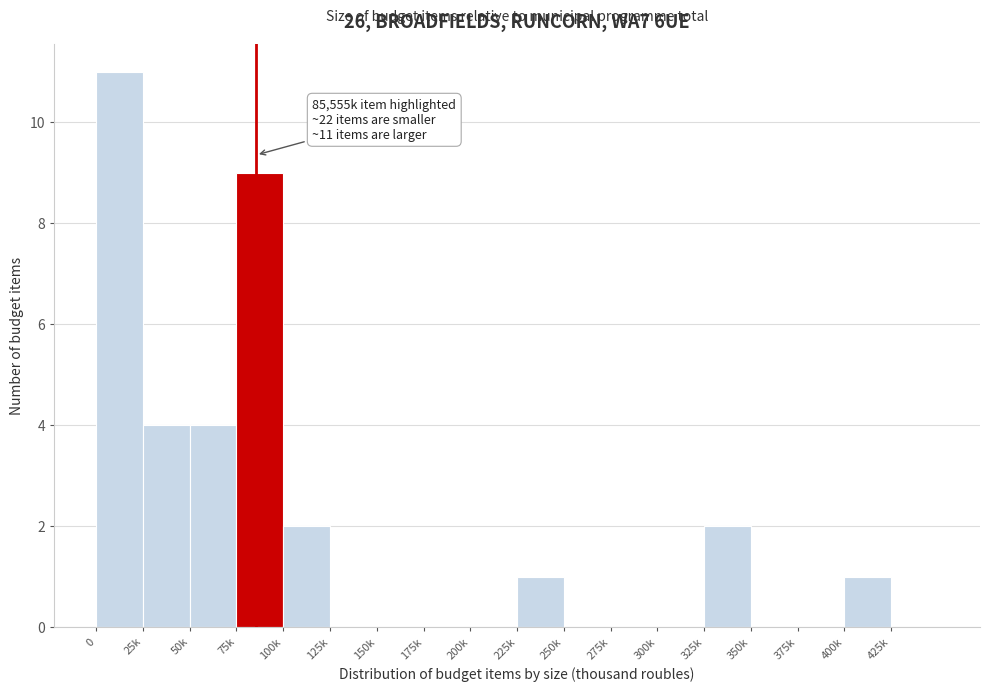

Reading left to right, what are all the values shown in this chart?

0=11	25k=4	50k=4	75k=9	100k=2	125k=0	150k=0	175k=0	200k=0	225k=1	250k=0	275k=0	300k=0	325k=2	350k=0	375k=0	400k=1	425k=0